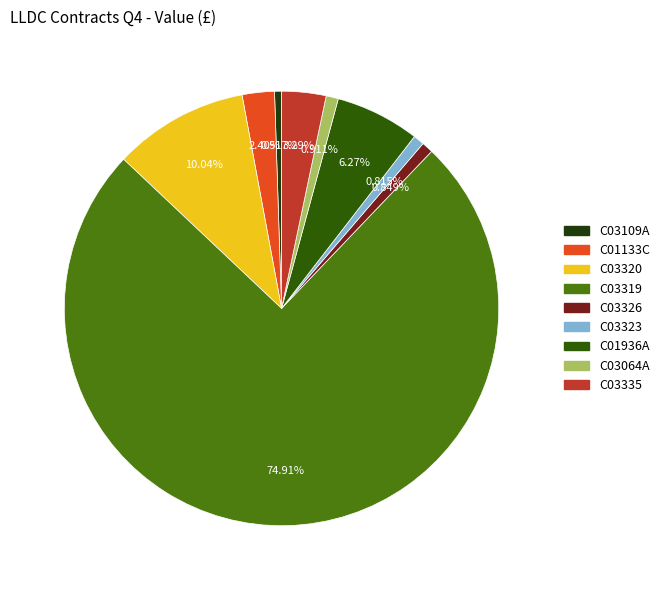

Which category has the biggest portion of the pie?

C03319